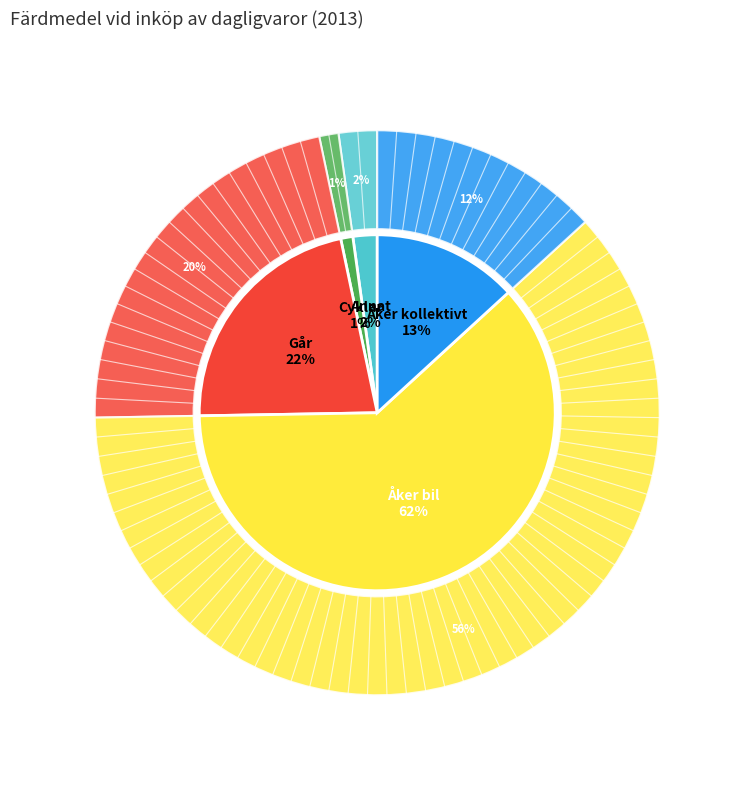

Between Cyklar and Åker bil, which is larger?

Åker bil